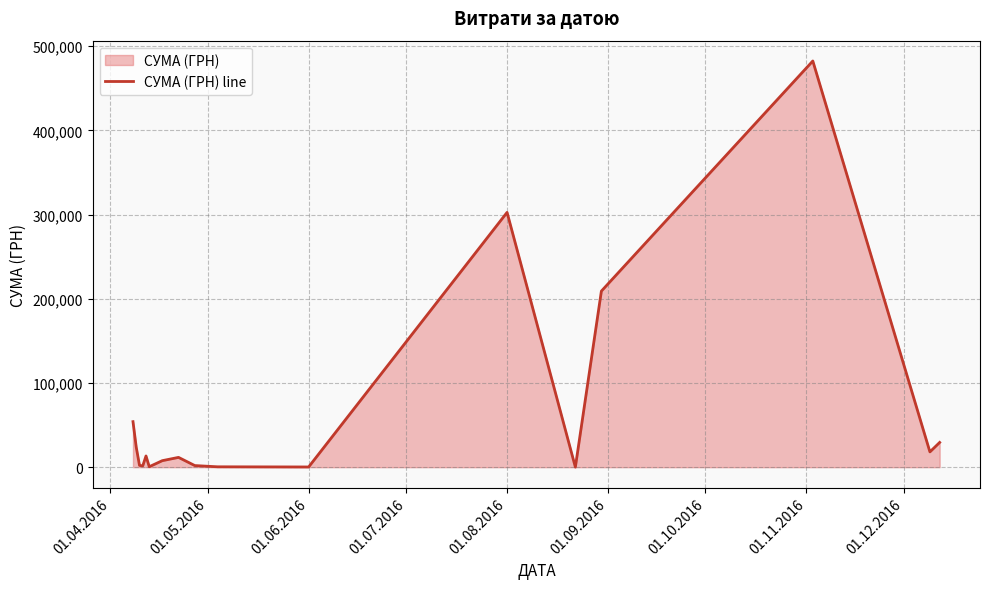

Reading left to right, what are all the values shown in this chart?

54078.9	23676.5	2144.0	1585.9	13338.1	547.9	7742.0	11643.5	1938.4	462.0	264.0	302556.7	84.5	209082.5	482338.9	18178.0	29386.0